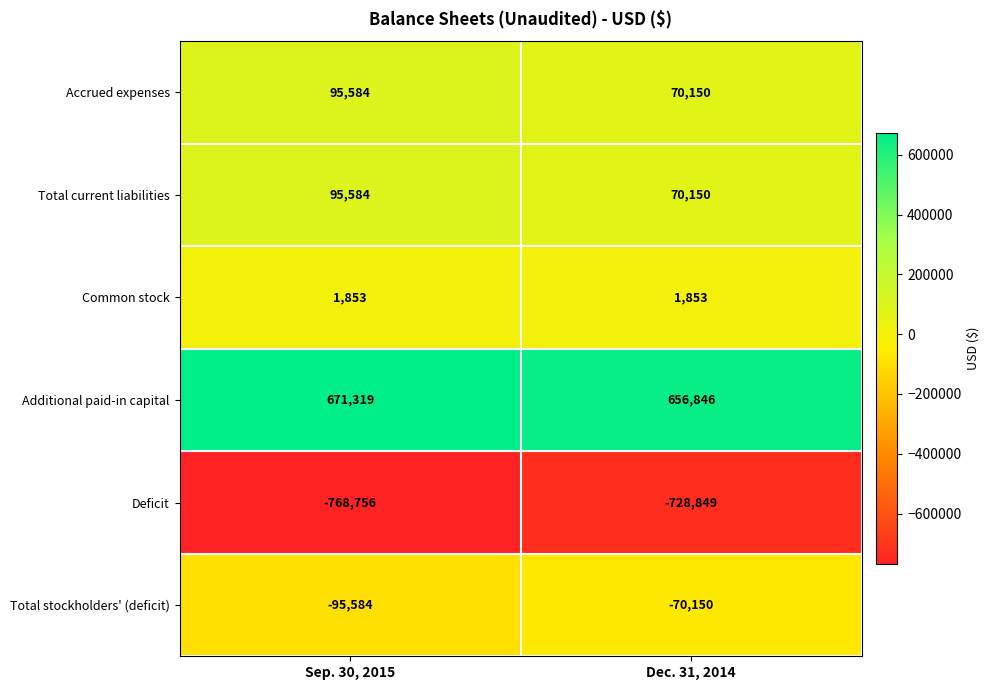

What is the minimum value shown in the chart?

-768756